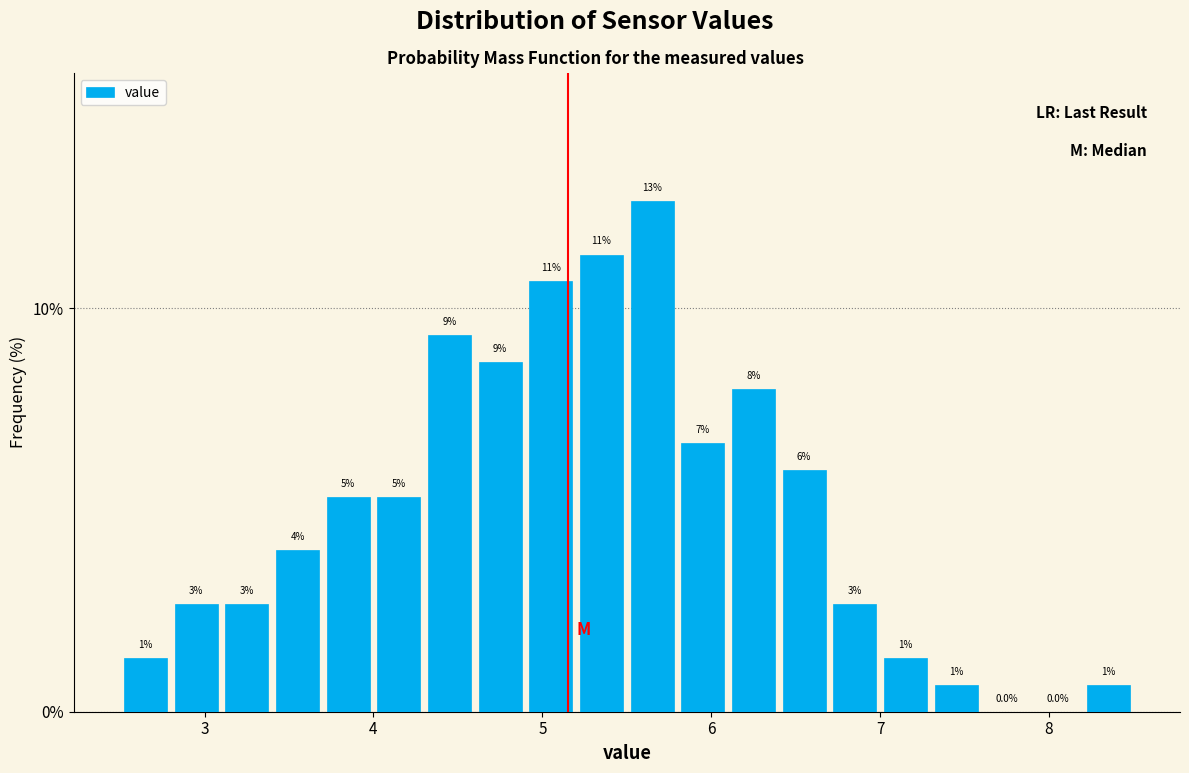

Around what value on the x-axis is the tallest bar? Give the approximate position of its centre, as read against the axis.

5.7